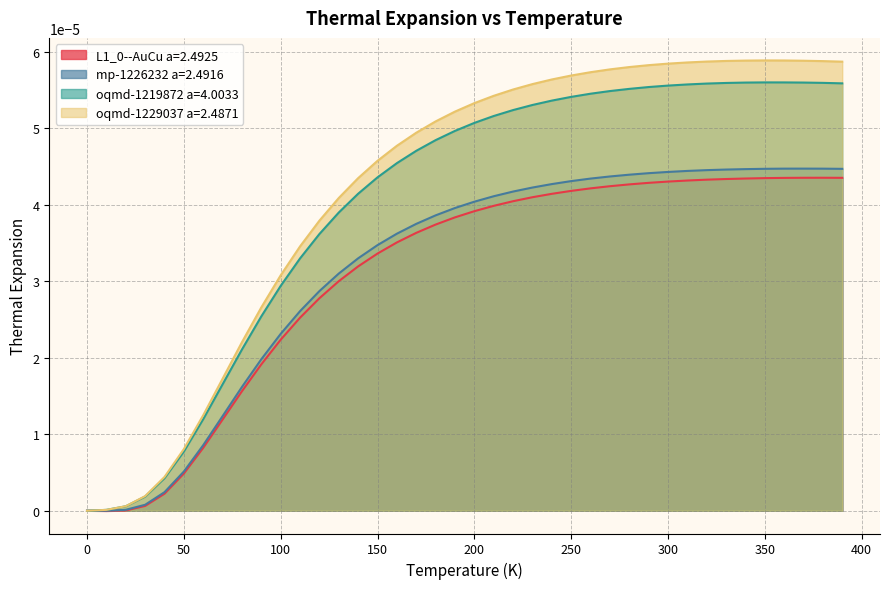

Which series has the widest spread of values?

oqmd-1229037 a=2.4871